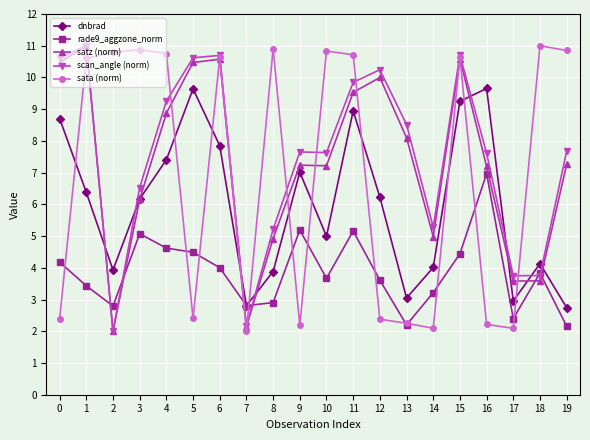

What is the minimum value shown in the chart?

2.0